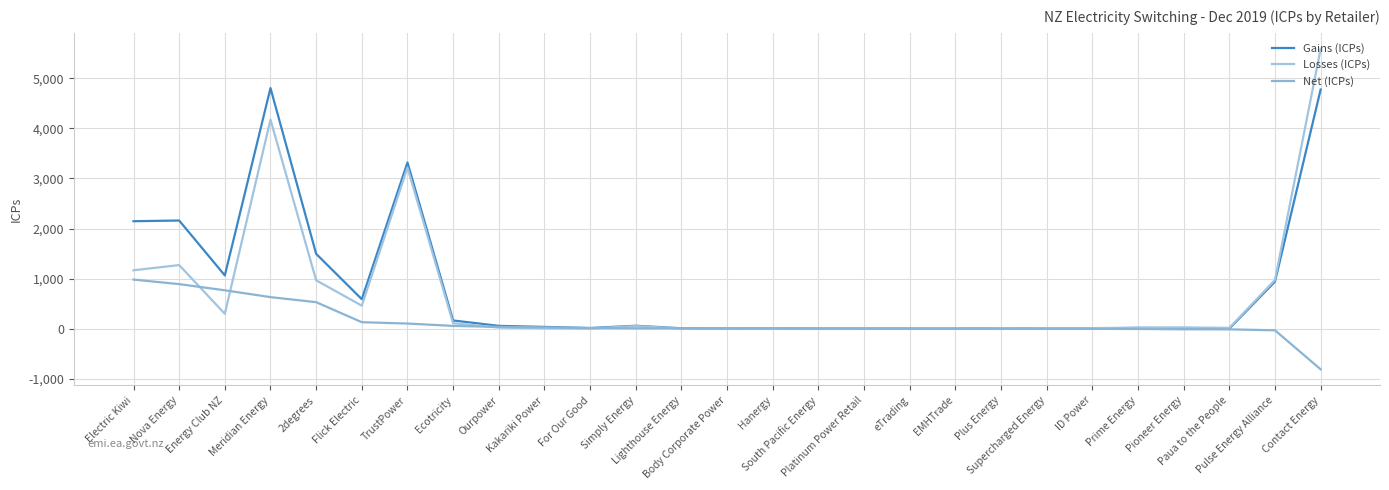

What is the difference between the second highest and second lowest values in the Losses (ICPs) series?

4175